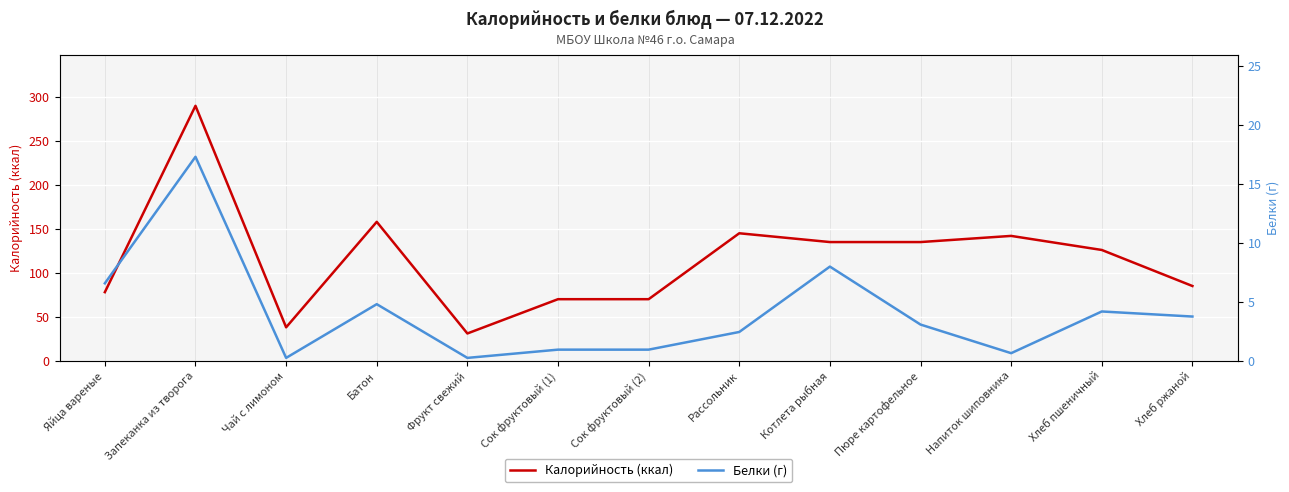

At which label does Белки (г) first exceed 3?

Яйца вареные